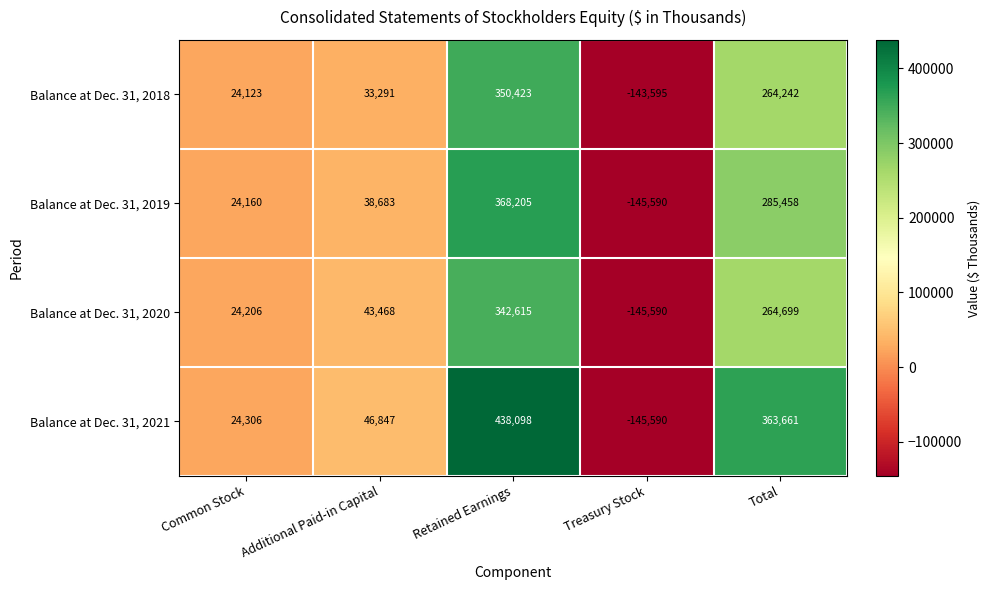

Is it true that Balance at Dec. 31, 2018 equals -89267 at Treasury Stock?

False